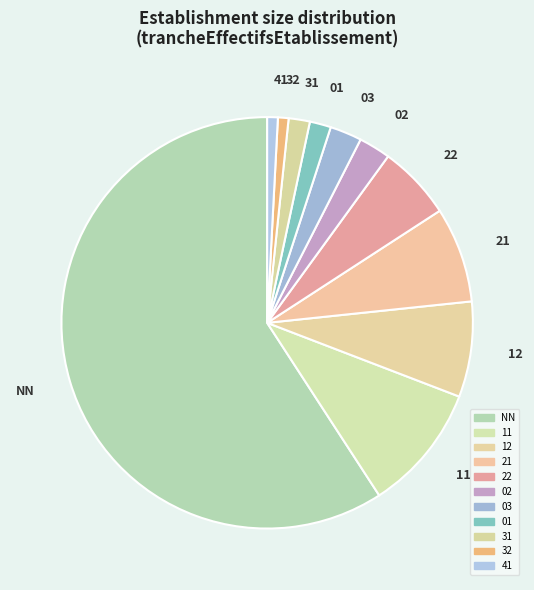

True or false: 03 accounts for 3% of the total.

True